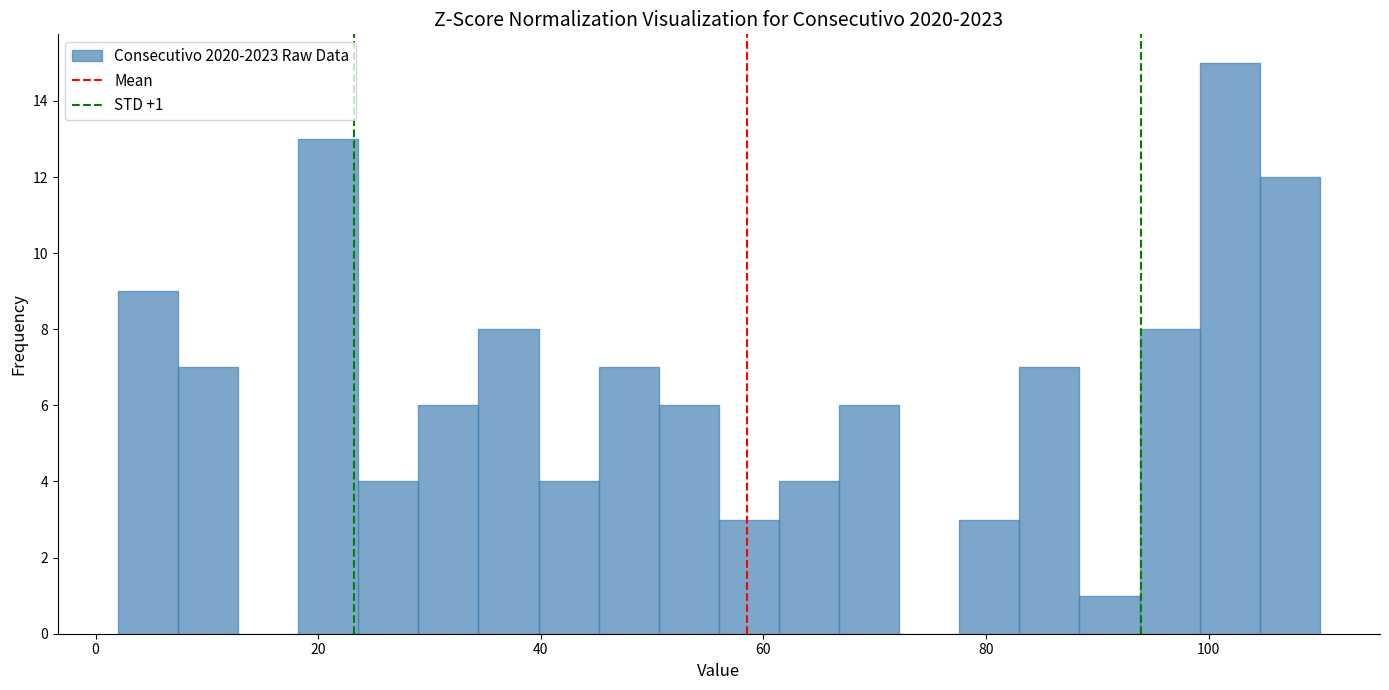

Read against the x-axis, roughly where is the centre of the tallest bar?

102